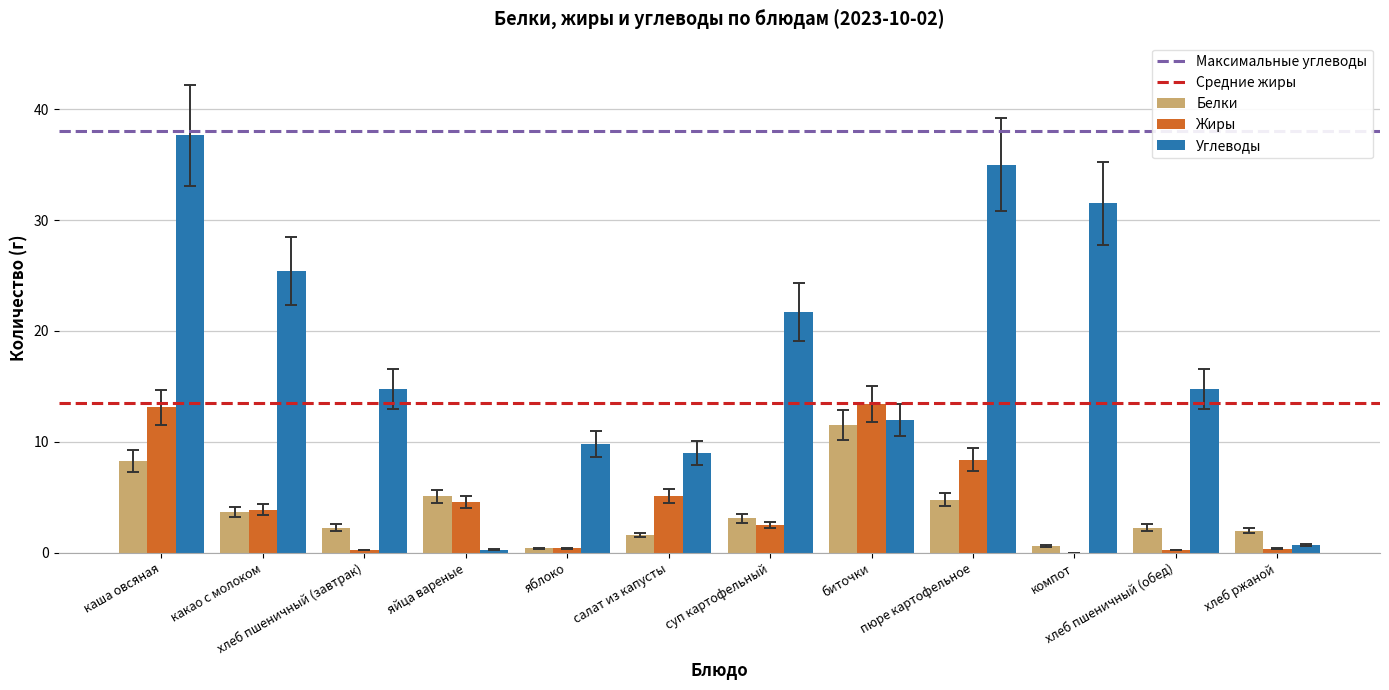

At which category is the sum across all series the highest?

каша овсяная